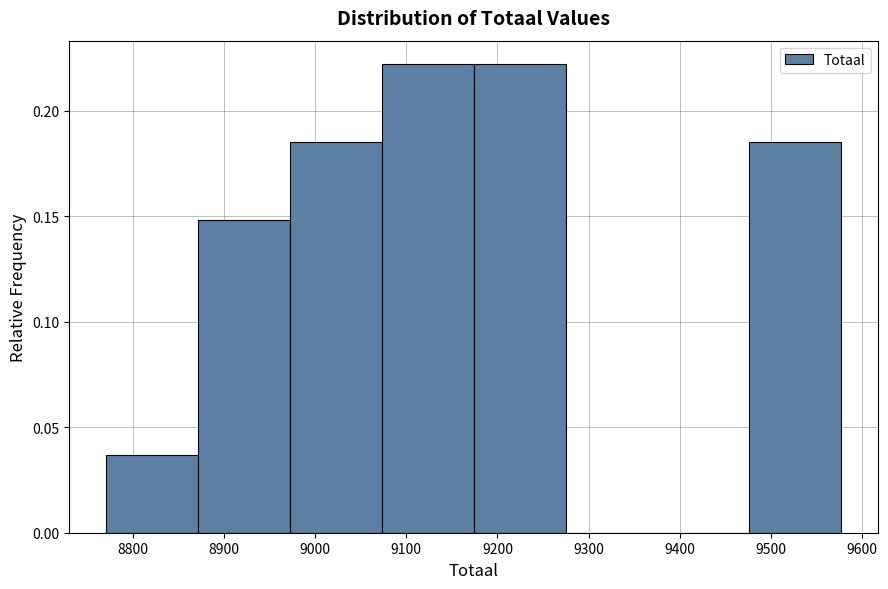

Reading left to right, list every bar in this chart as the range it spans on the x-axis followed by its height. Neither the bar edges nor the heights are printed on the chart, so give them approximately, as read against the axes.

8770 to 8870: 0.035
8870 to 8970: 0.150
8970 to 9070: 0.185
9070 to 9170: 0.220
9170 to 9270: 0.220
9270 to 9380: 0
9380 to 9480: 0
9480 to 9580: 0.185